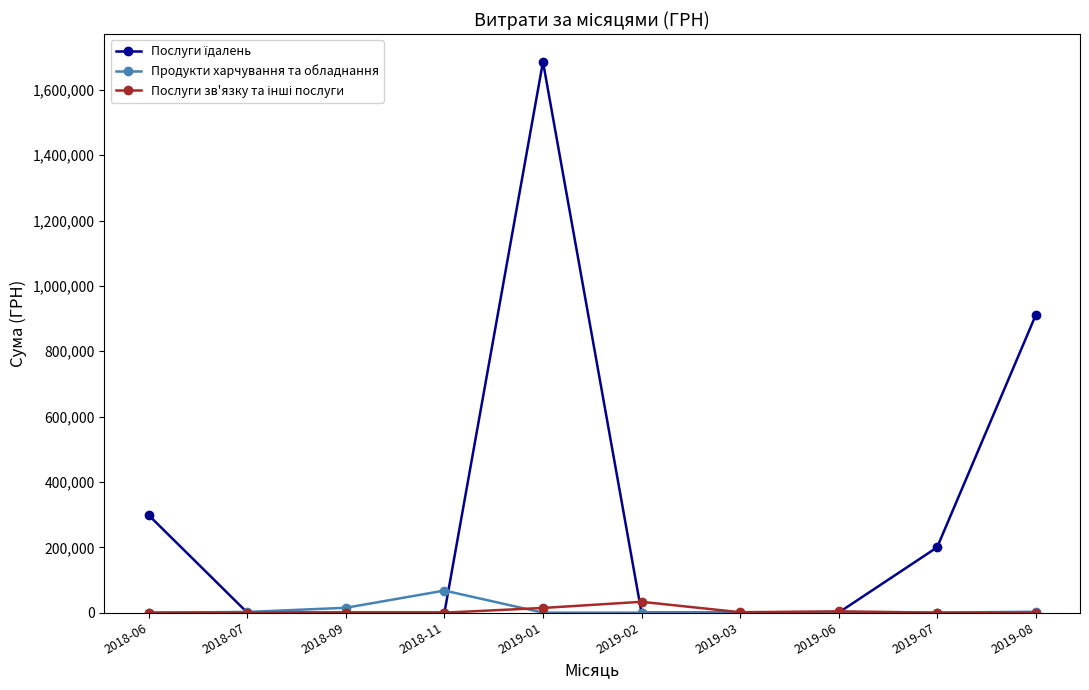

At which category is the sum across all series the highest?

2019-01